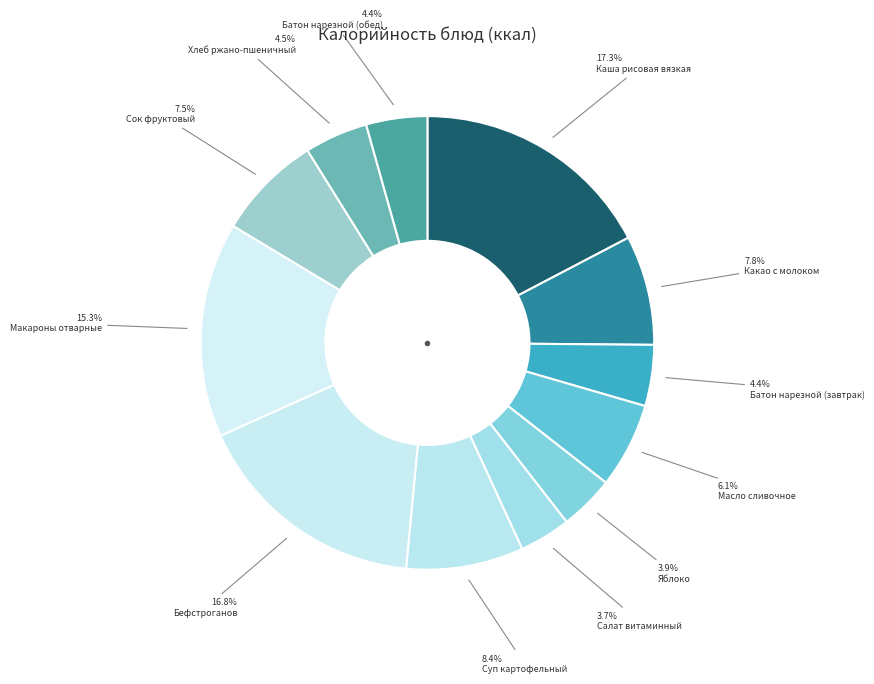

True or false: Макароны отварные accounts for 9% of the total.

False